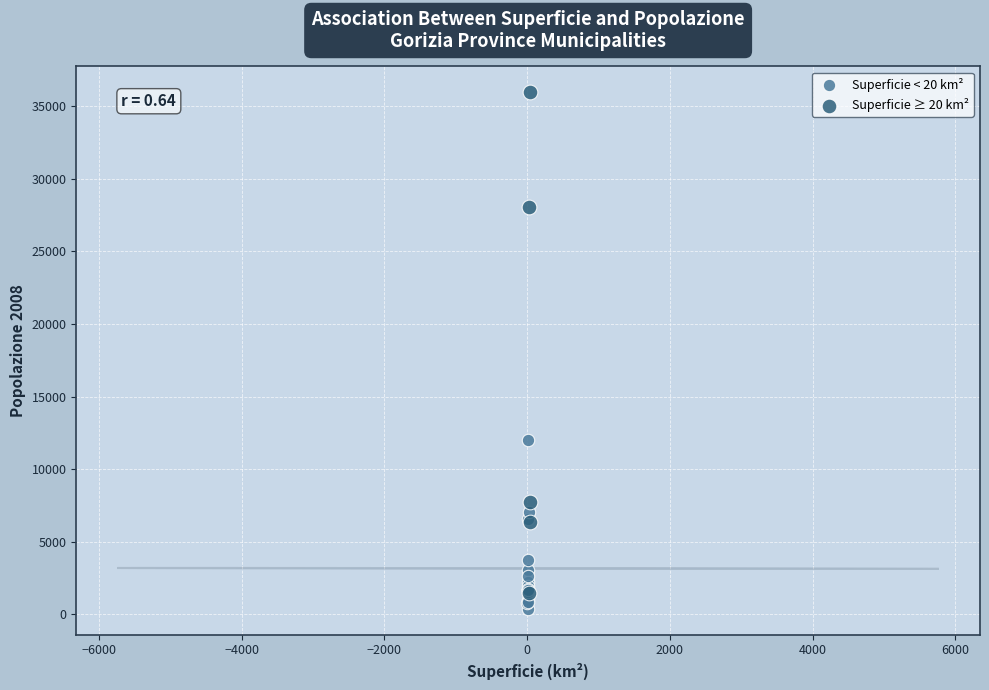

Which series reaches the maximum Y coordinate?

Superficie ≥ 20 km²